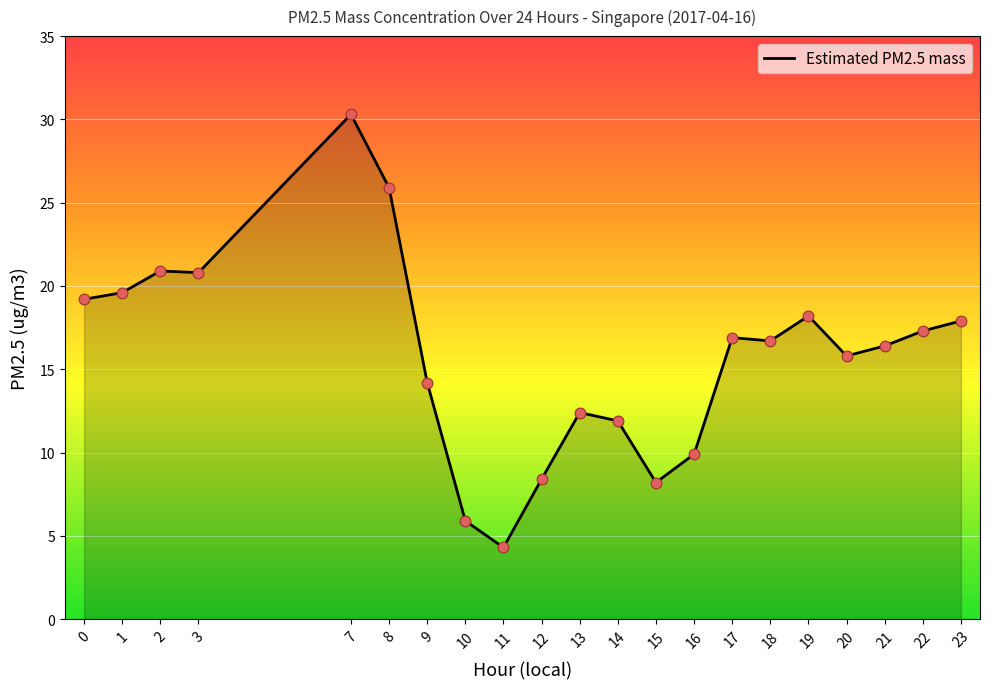

What is the ratio of the value at 21 to the value at 2?

0.8